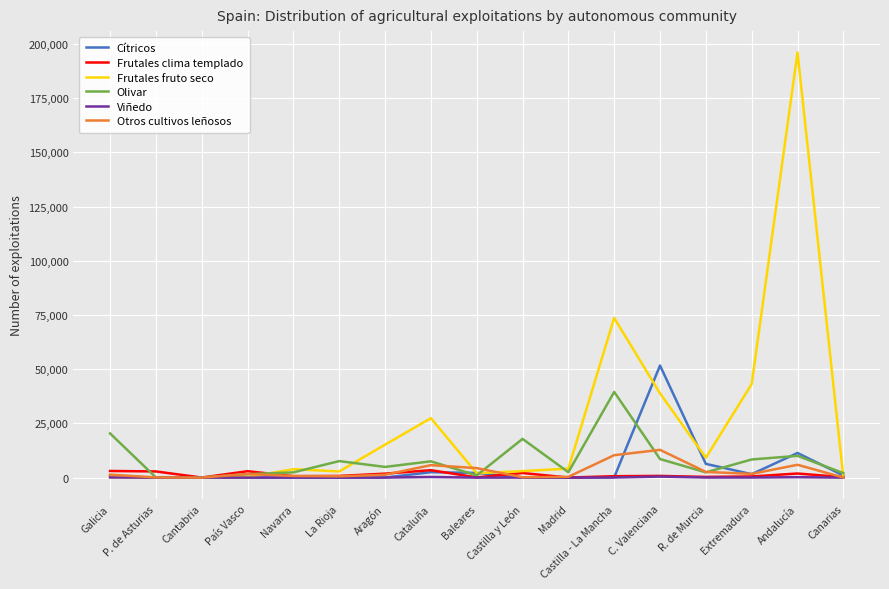

Is the value of Olivar at Castilla - La Mancha greater than the value of Viñedo at Aragón?

Yes